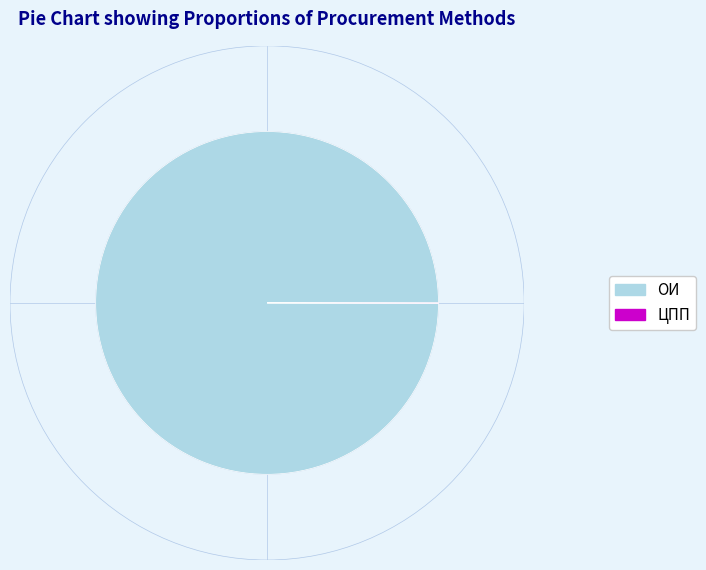

The ОИ slice represents 100% of the pie. True or false?

True